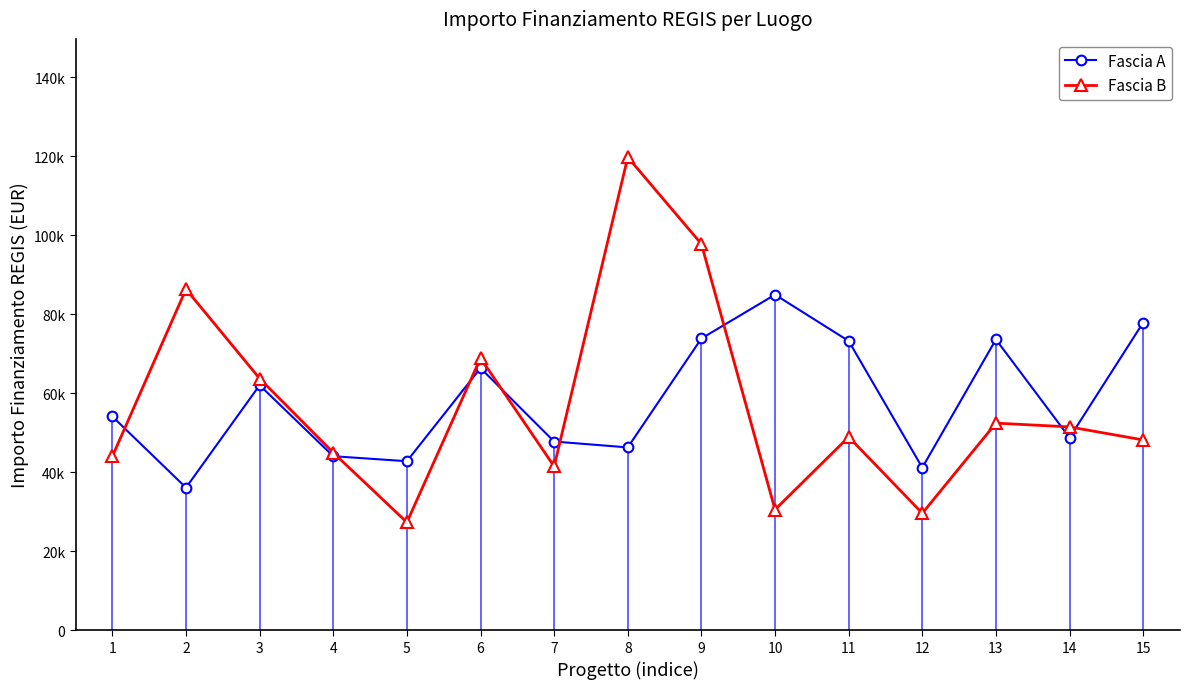

What is the total value across all series at 13?

126091.5